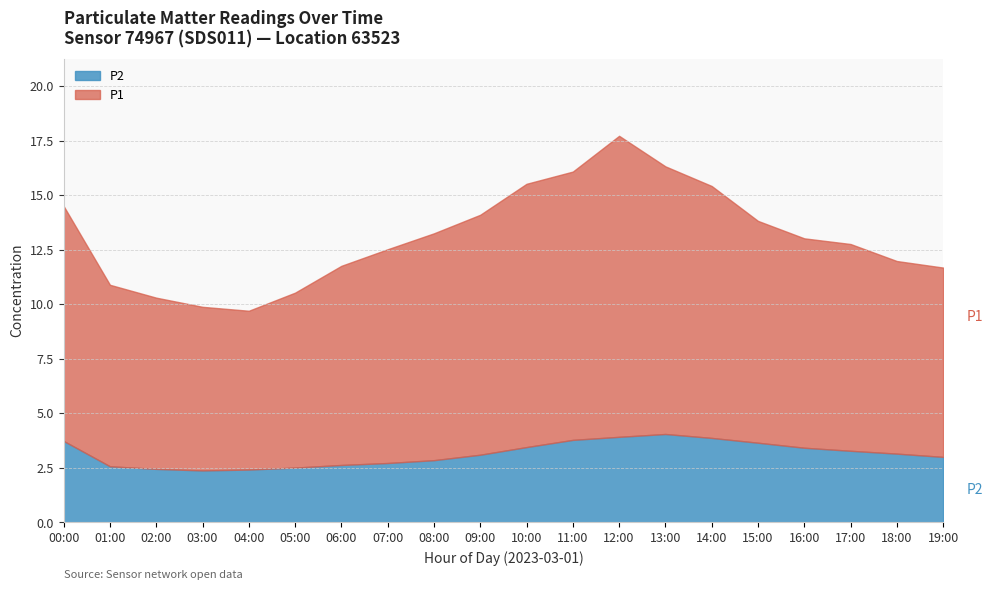

True or false: P2 has a value of 2.9 at 08:00.

True